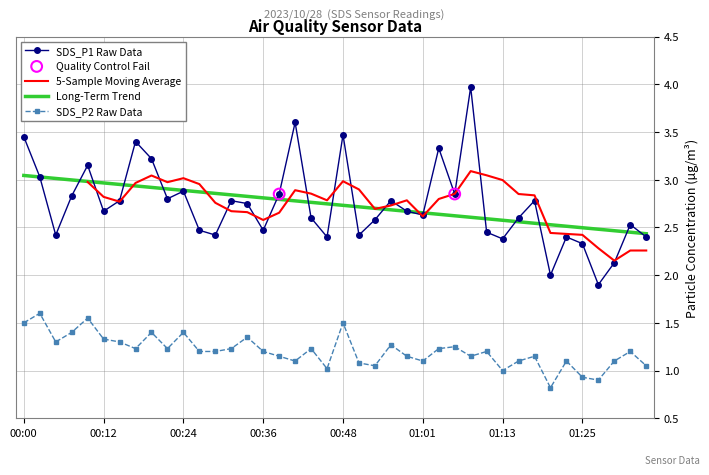

At which category is the sum across all series the highest?

01:08